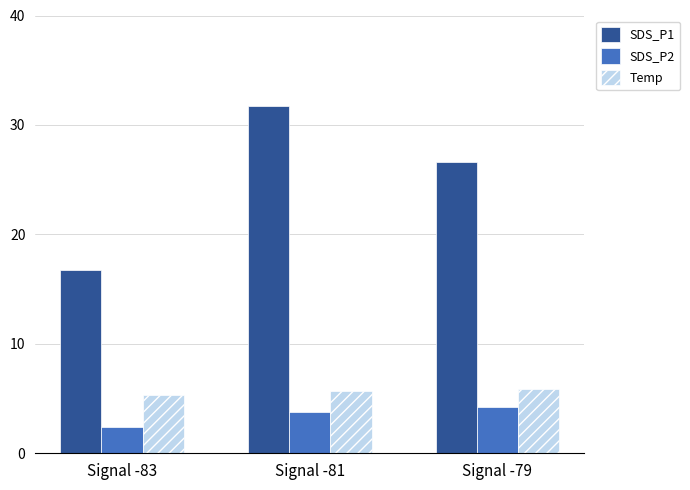

What is the sum of the SDS_P2 values at Signal -83 and Signal -79?

6.6